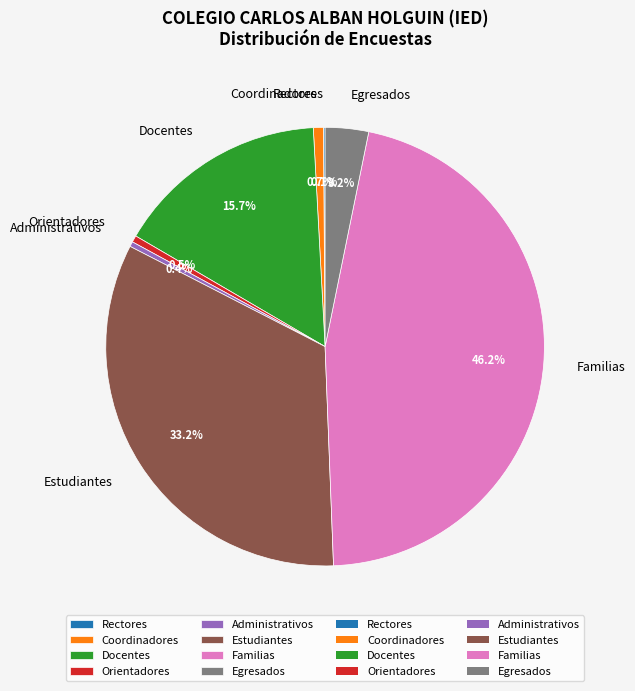

What is the largest slice in the pie chart?

Familias